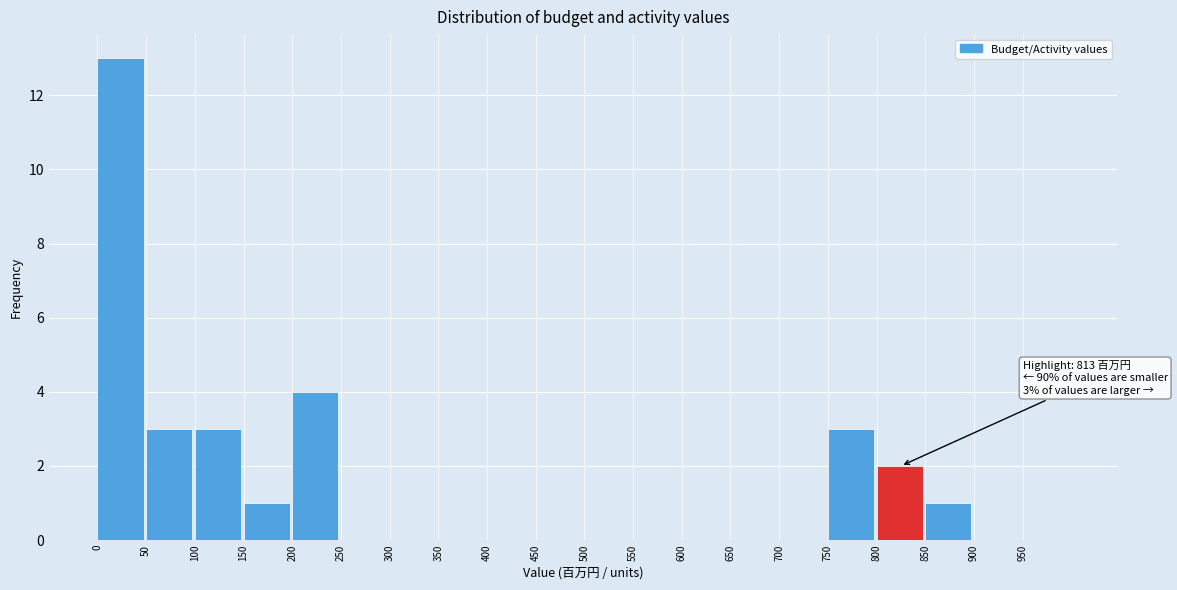

Which range on the x-axis has the tallest bar?

0 to 50